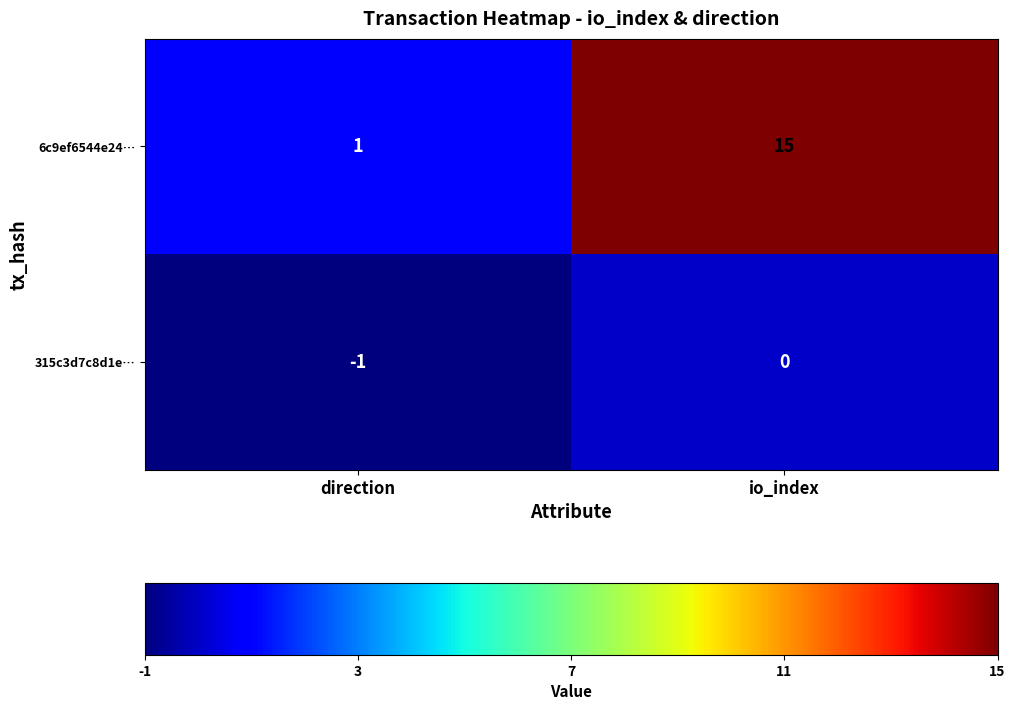

At which category does the chart reach its peak across all series?

io_index